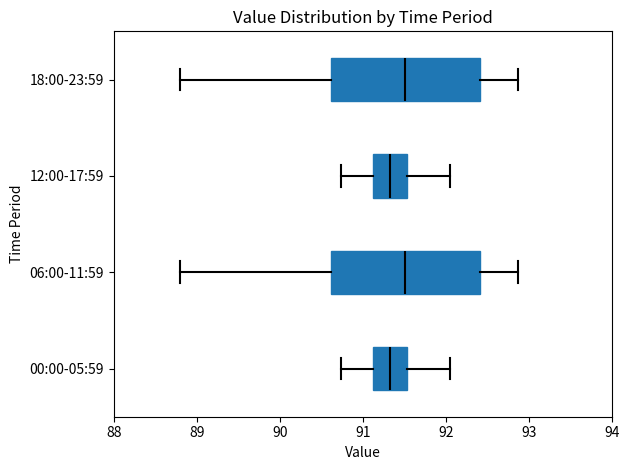

Reading bottom to top, read every box against the x-axis: the position of its median line, the range the box covers, and the ends of its whiskers. The values are not printed on the chart, so give them approximately, as read against the axis.

00:00-05:59: median 91.3, box 91.1 to 91.5, whiskers 90.7 to 92.1
06:00-11:59: median 91.5, box 90.6 to 92.4, whiskers 88.8 to 92.9
12:00-17:59: median 91.3, box 91.1 to 91.5, whiskers 90.7 to 92.1
18:00-23:59: median 91.5, box 90.6 to 92.4, whiskers 88.8 to 92.9